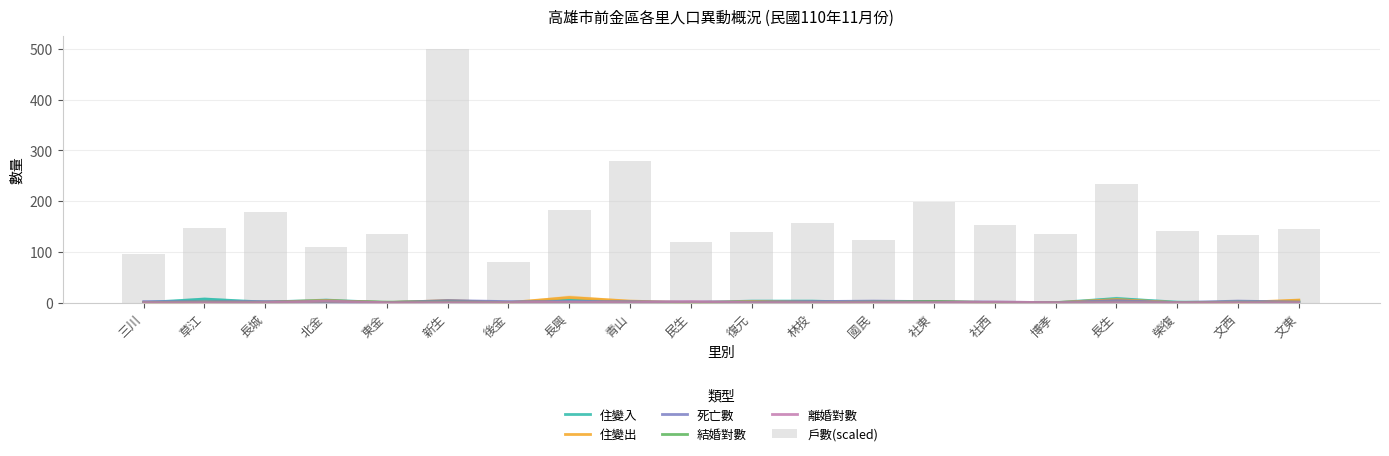

How many positive values does the 住變入 series have?

11